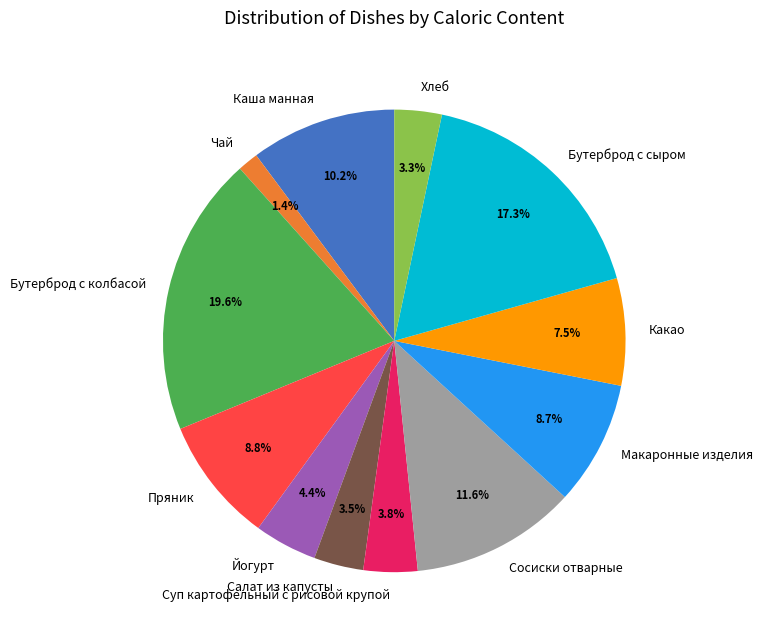

Which slice is the largest?

Бутерброд с колбасой